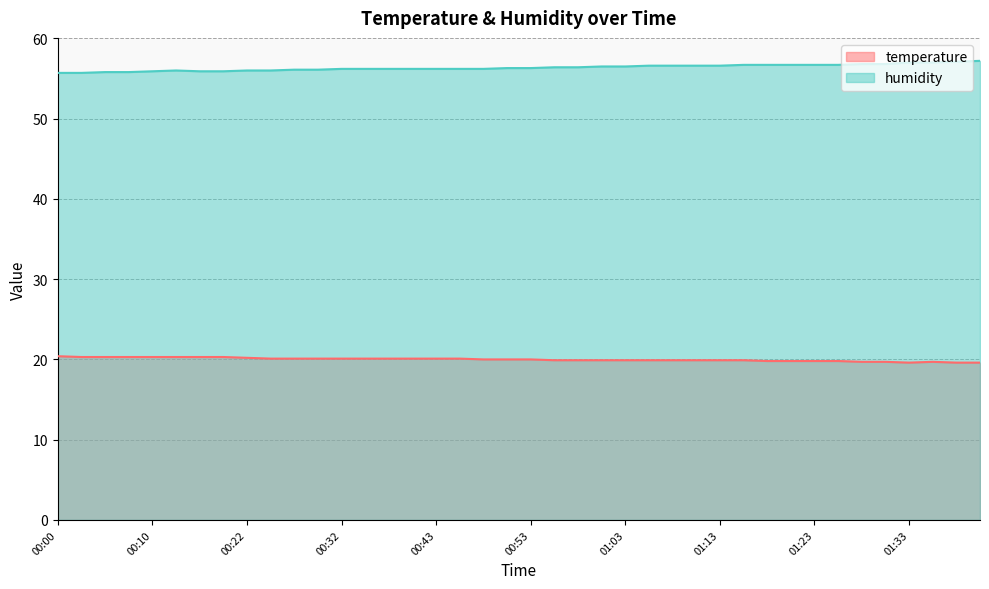

True or false: temperature and humidity cross at least once.

False